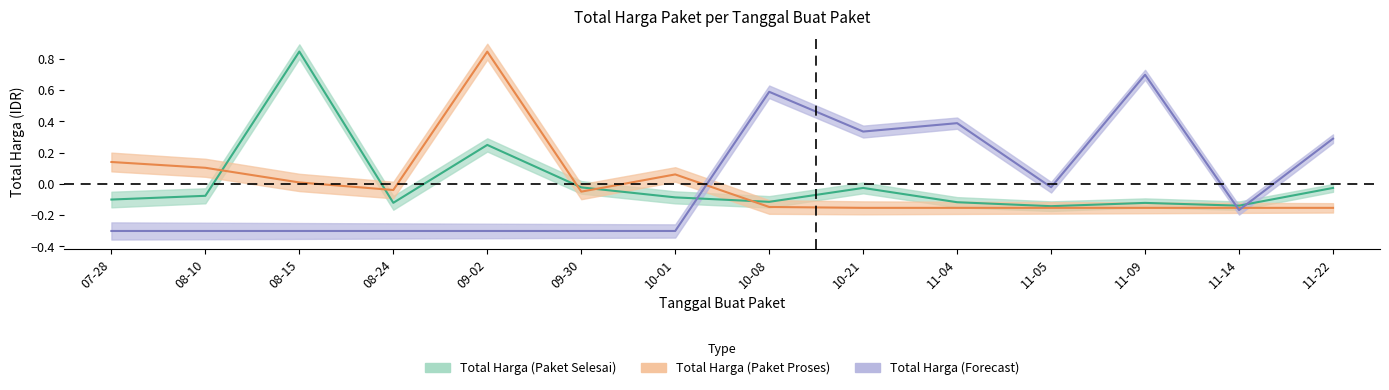

How many times do Total Harga (Forecast) and Total Harga (Paket Selesai) cross each other?

3